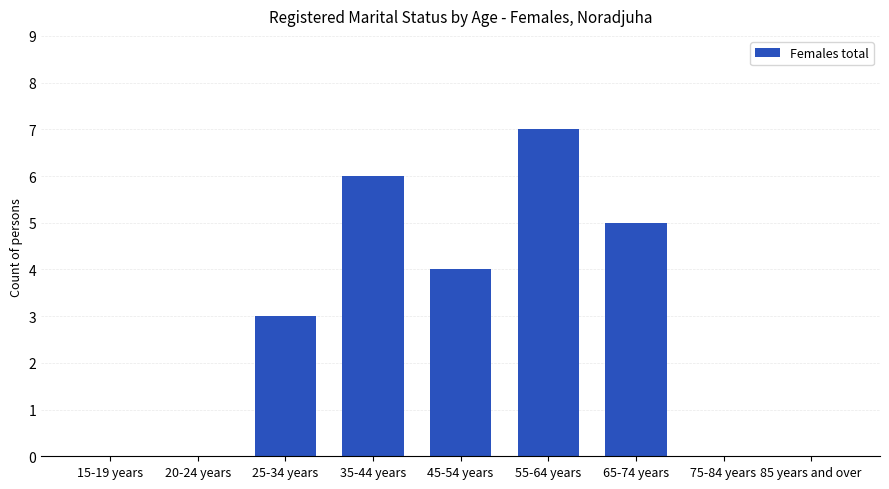

What is the sum of all values?

25